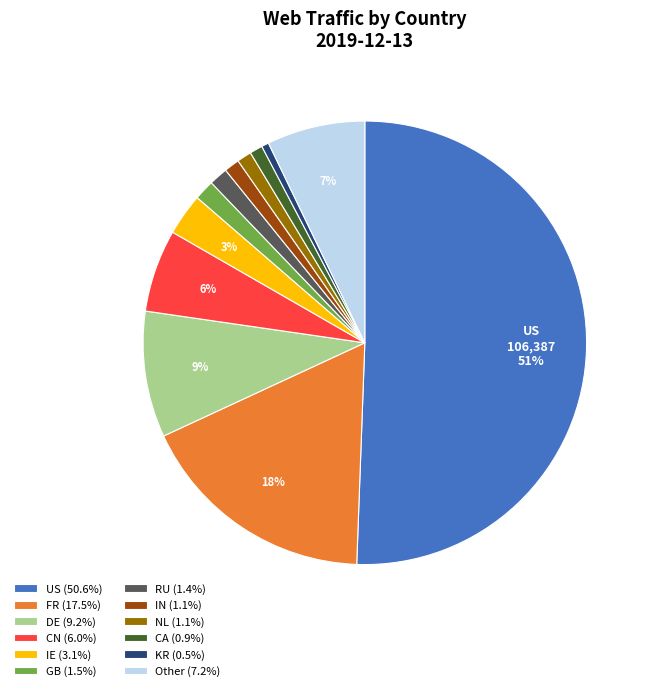

Does Other (7.2%) account for over 50% of the chart?

No